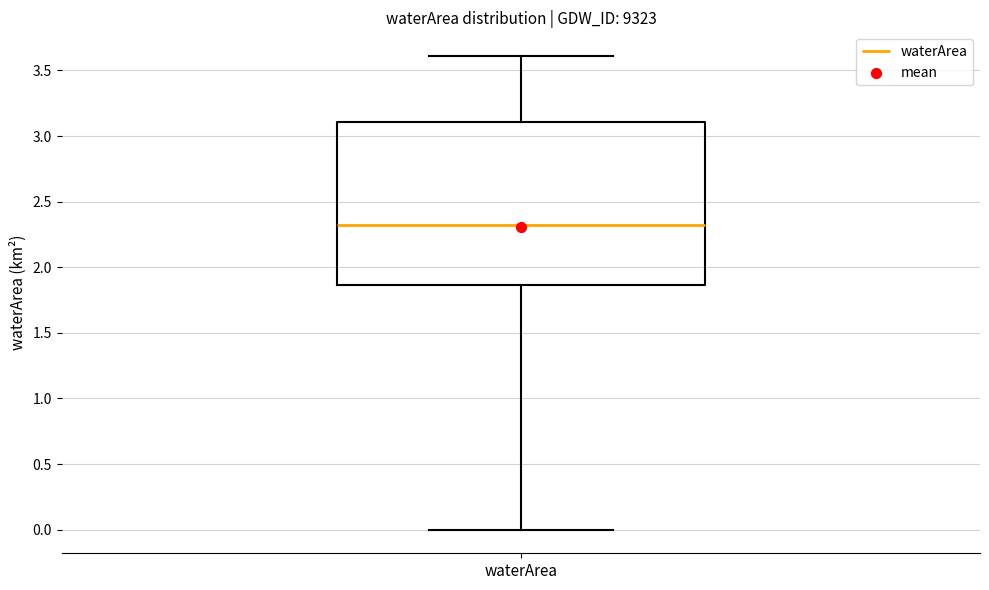

Transcribe this box plot: give where the median line is, the range the box spans, and where the two whiskers end, as read against the y-axis. The values are not printed on the chart, so give them approximately, as read against the axis.

median 2.30, box 1.85 to 3.10, whiskers 0.00 to 3.60